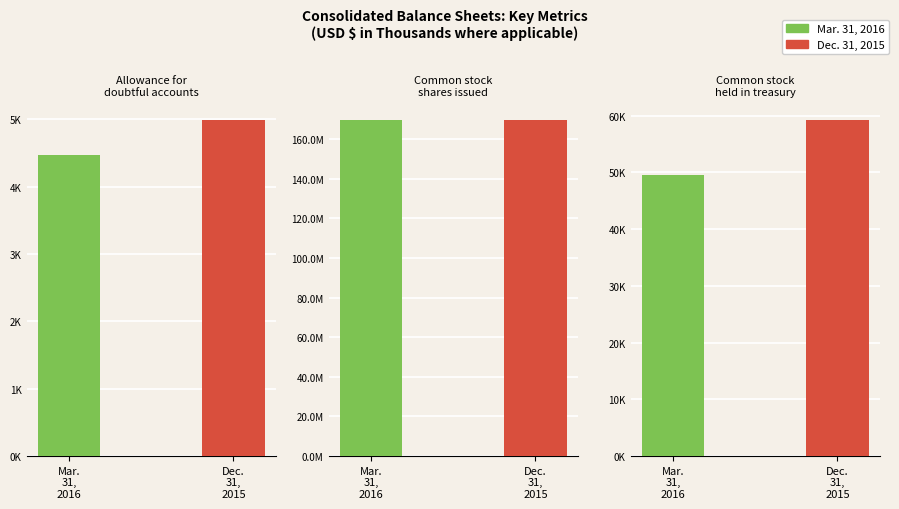

Which has a higher value, Allowance for
doubtful accounts or Common stock
held in treasury?

Common stock
held in treasury